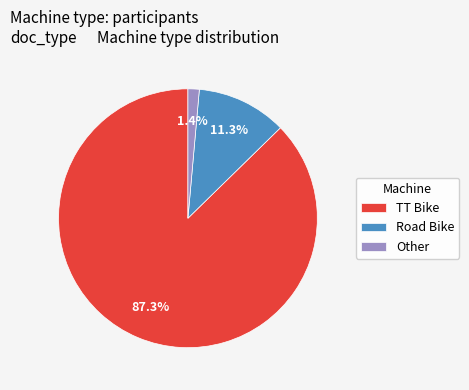

To the nearest percent, what percentage of the pie is Road Bike?

11%